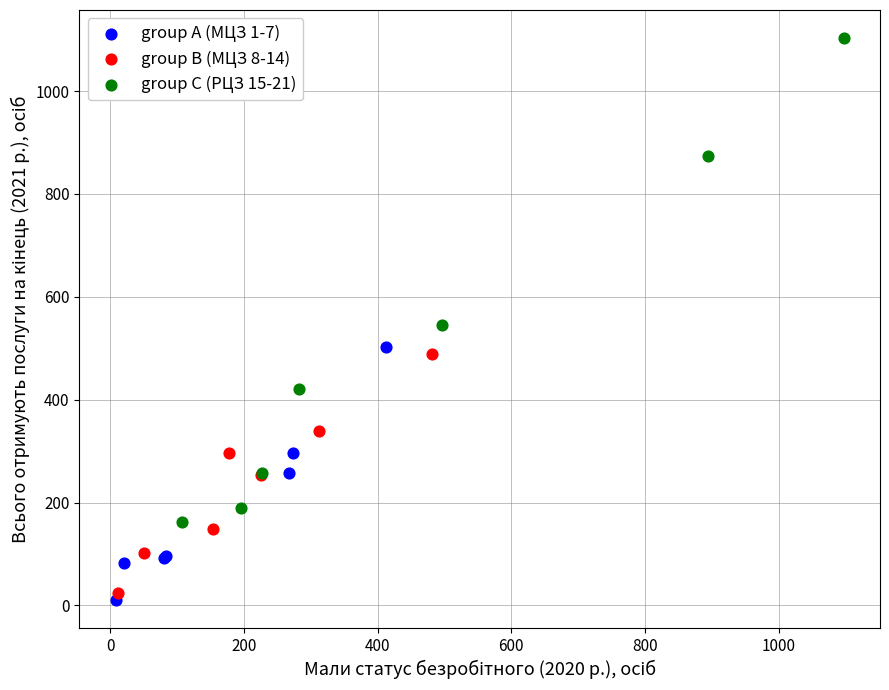

What are all the series names shown in the legend?

group A (МЦЗ 1-7), group B (МЦЗ 8-14), group C (РЦЗ 15-21)